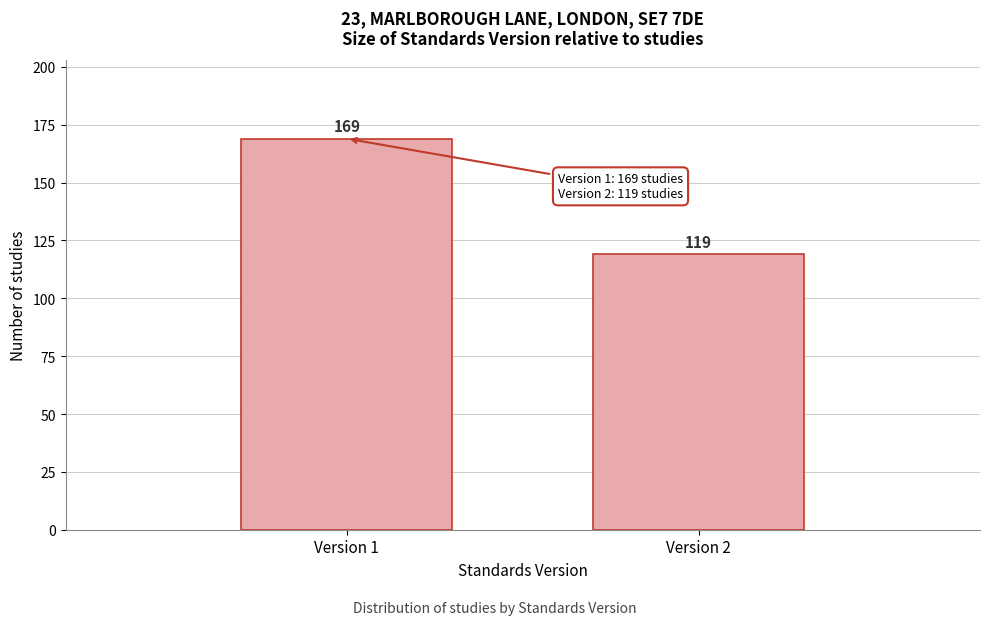

Reading left to right, list all the values displayed in this chart.

169	119